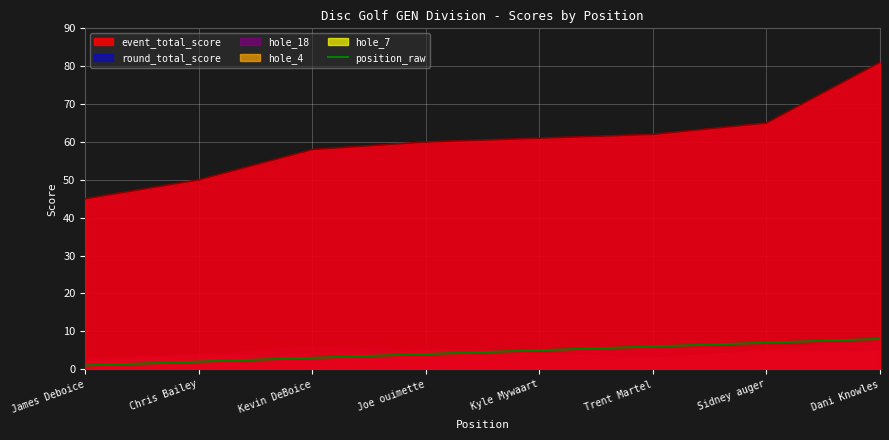

List the labels in order of value, largest first.

Dani Knowles, Sidney auger, Trent Martel, Kyle Mywaart, Joe ouimette, Kevin DeBoice, Chris Bailey, James Deboice